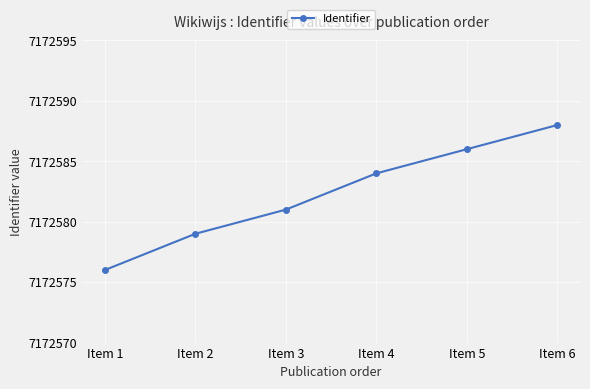

What is the difference between the maximum and second lowest values?

9